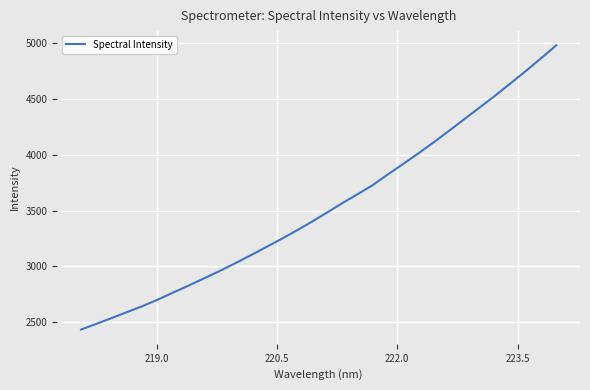

What is the smallest value displayed?

2436.0